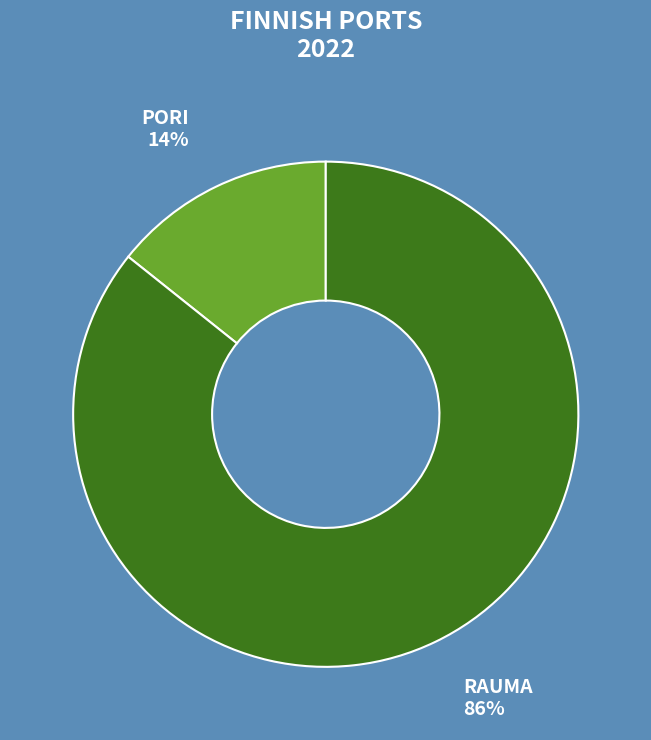

Which slice represents more than half of the pie?

RAUMA